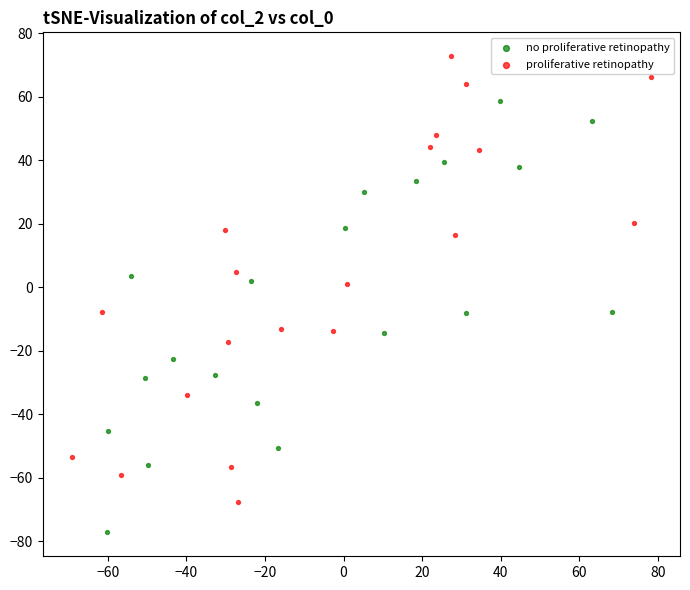

Which series contains the lowest Y value?

no proliferative retinopathy